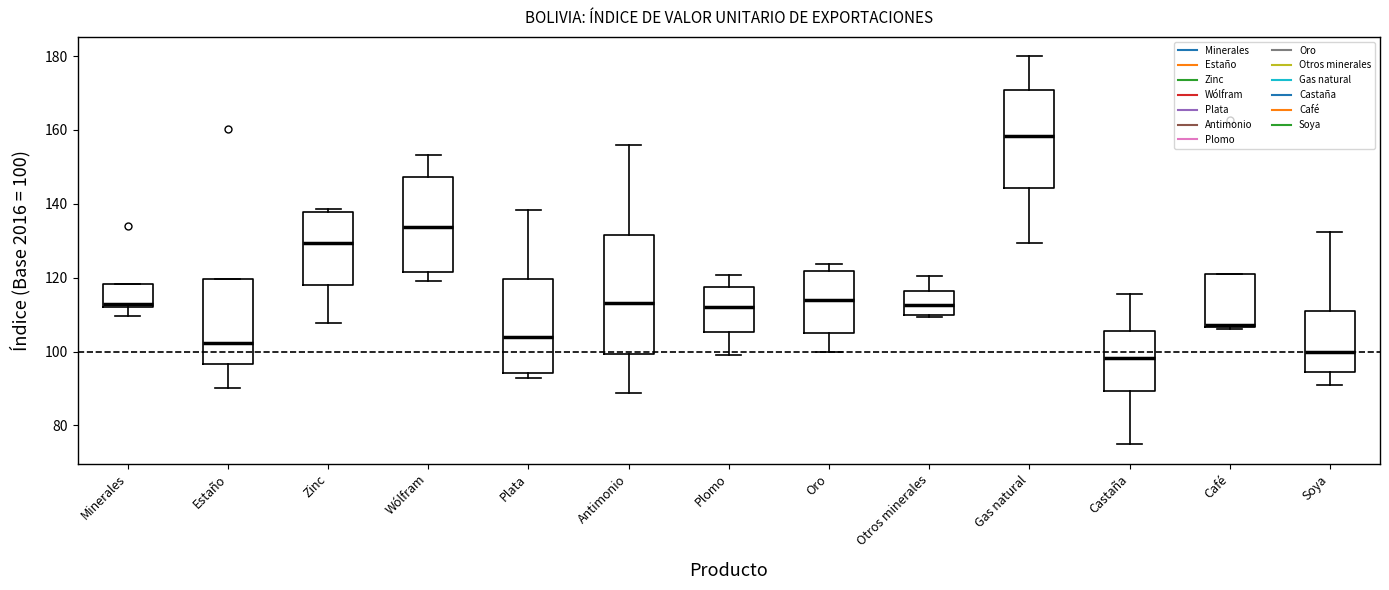

Reading left to right, transcribe this box plot: for each box, give where its median line is, the range the box spans, and where its two whiskers end, as read against the y-axis. The values are not printed on the chart, so give them approximately, as read against the axis.

Minerales: median 112 (just above the box's lower edge), box 112 to 118, whiskers 110 to 118
Estaño: median 102, box 96 to 120, whiskers 90 to 120
Zinc: median 130, box 118 to 138, whiskers 108 to 138 (just above the box's upper edge)
Wólfram: median 134, box 122 to 148, whiskers 120 to 154
Plata: median 104, box 94 to 120, whiskers 92 to 138
Antimonio: median 114, box 100 to 132, whiskers 88 to 156
Plomo: median 112, box 106 to 118, whiskers 98 to 120
Oro: median 114, box 104 to 122, whiskers 100 to 124
Otros minerales: median 112, box 110 to 116, whiskers 110 (just below the box's lower edge) to 120
Gas natural: median 158, box 144 to 170, whiskers 130 to 180
Castaña: median 98, box 90 to 106, whiskers 74 to 116
Café: median 108 (drawn on the box's lower edge), box 106 to 122, whiskers 106 (just below the box's lower edge) to 122
Soya: median 100, box 94 to 110, whiskers 90 to 132